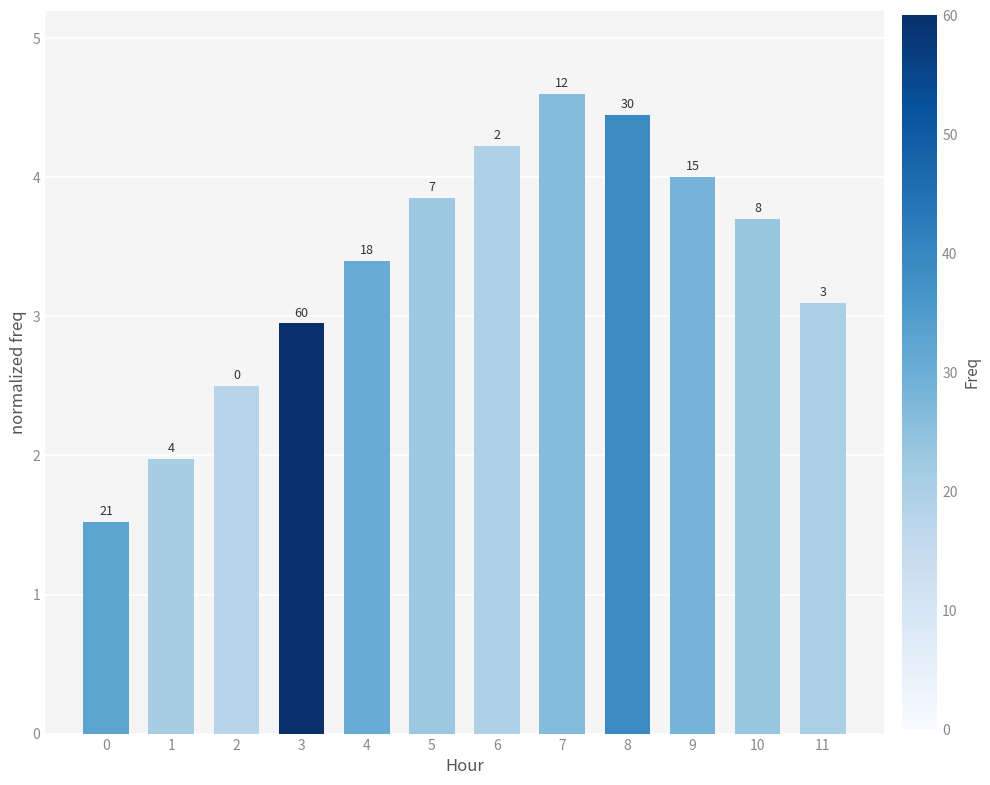

Is it true that the value at 1 is 1.4?

False